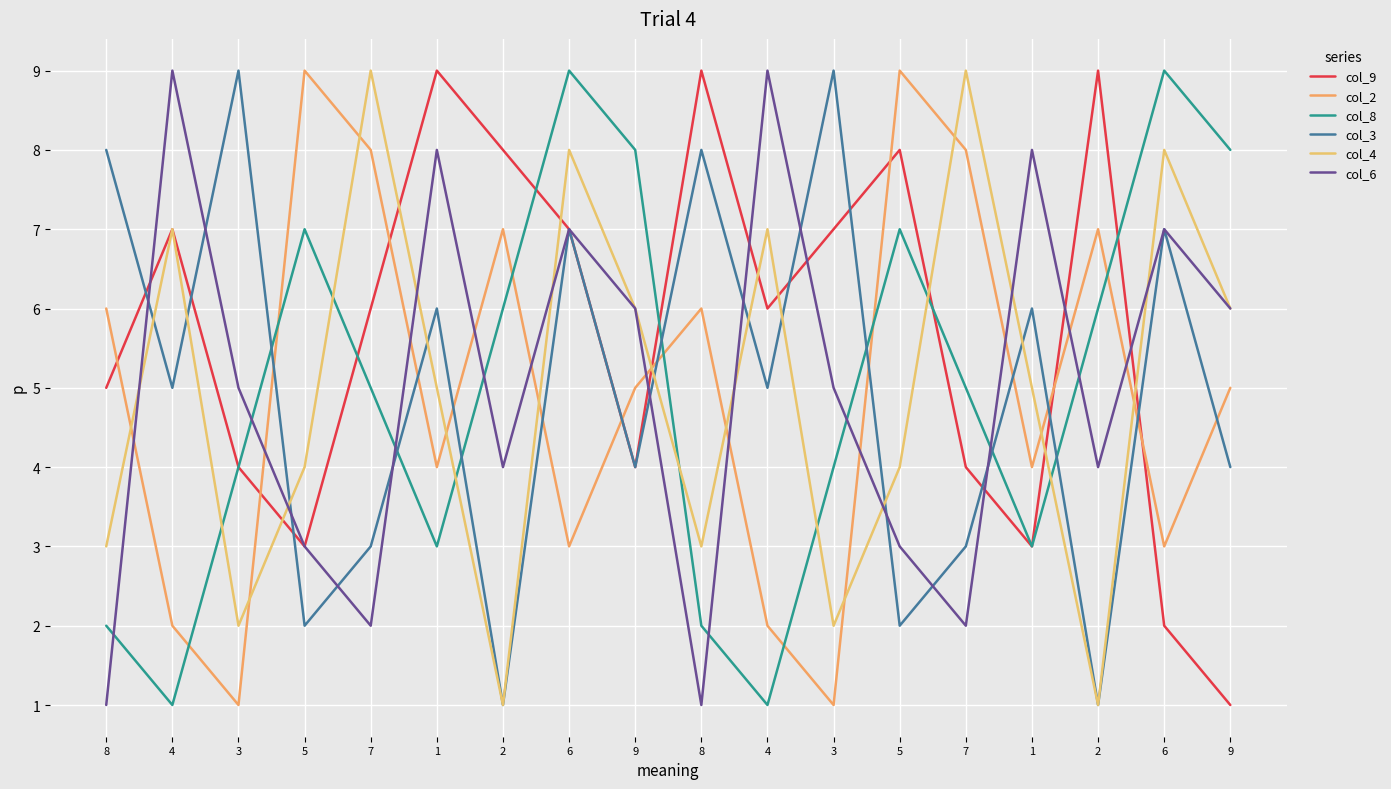

What is the difference between the col_4 values at 5 and 6?

4